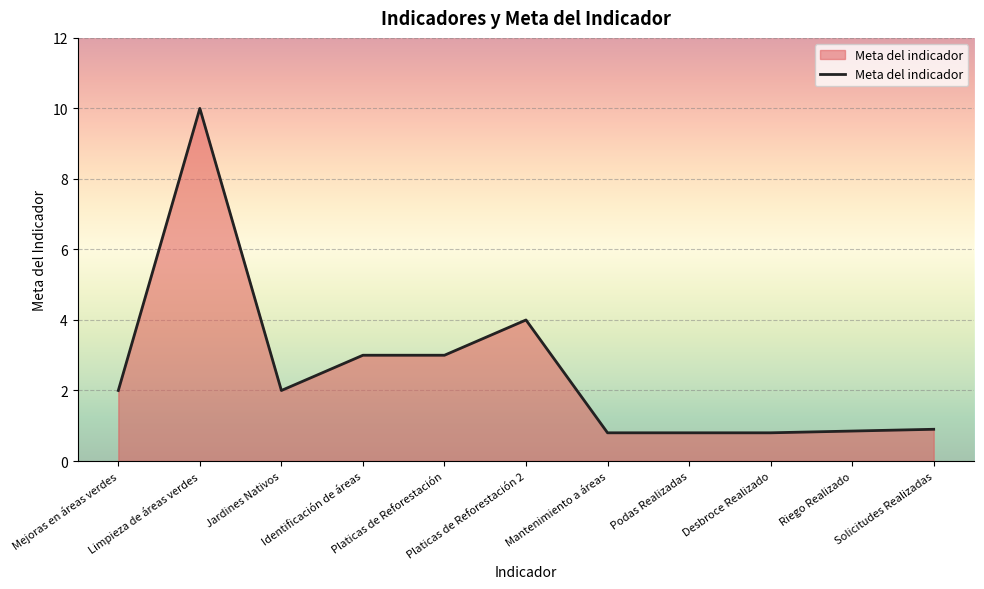

What is the approximate value at Identificación de áreas?

3.0